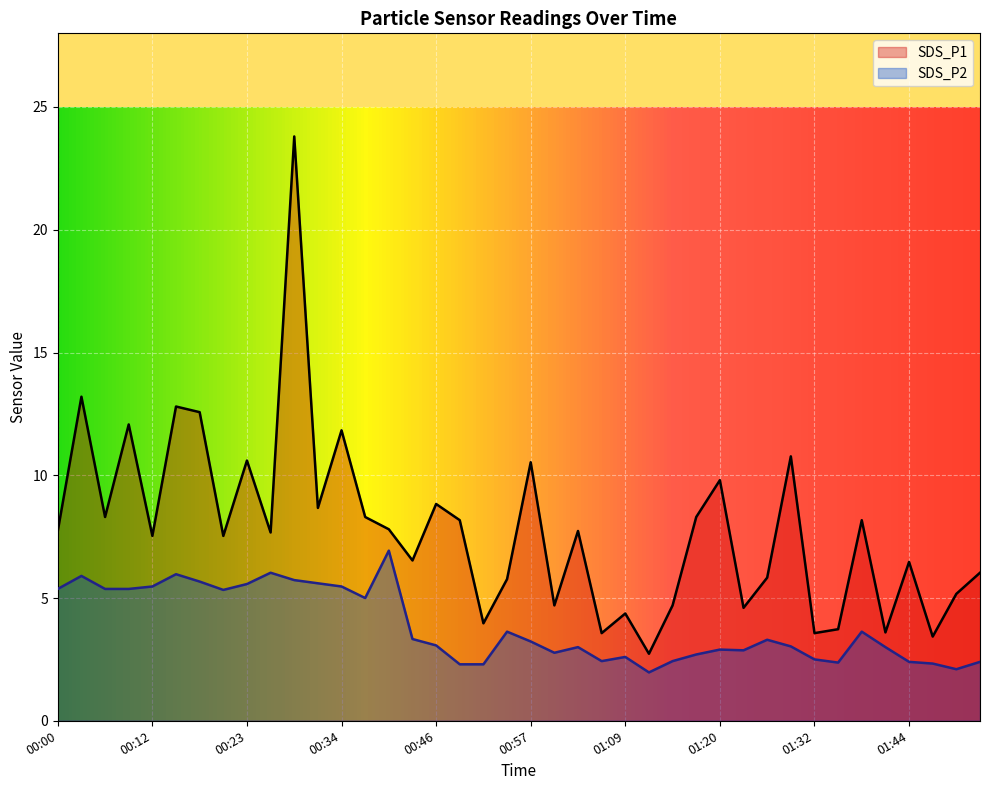

Where is the first local maximum for SDS_P1?

00:03